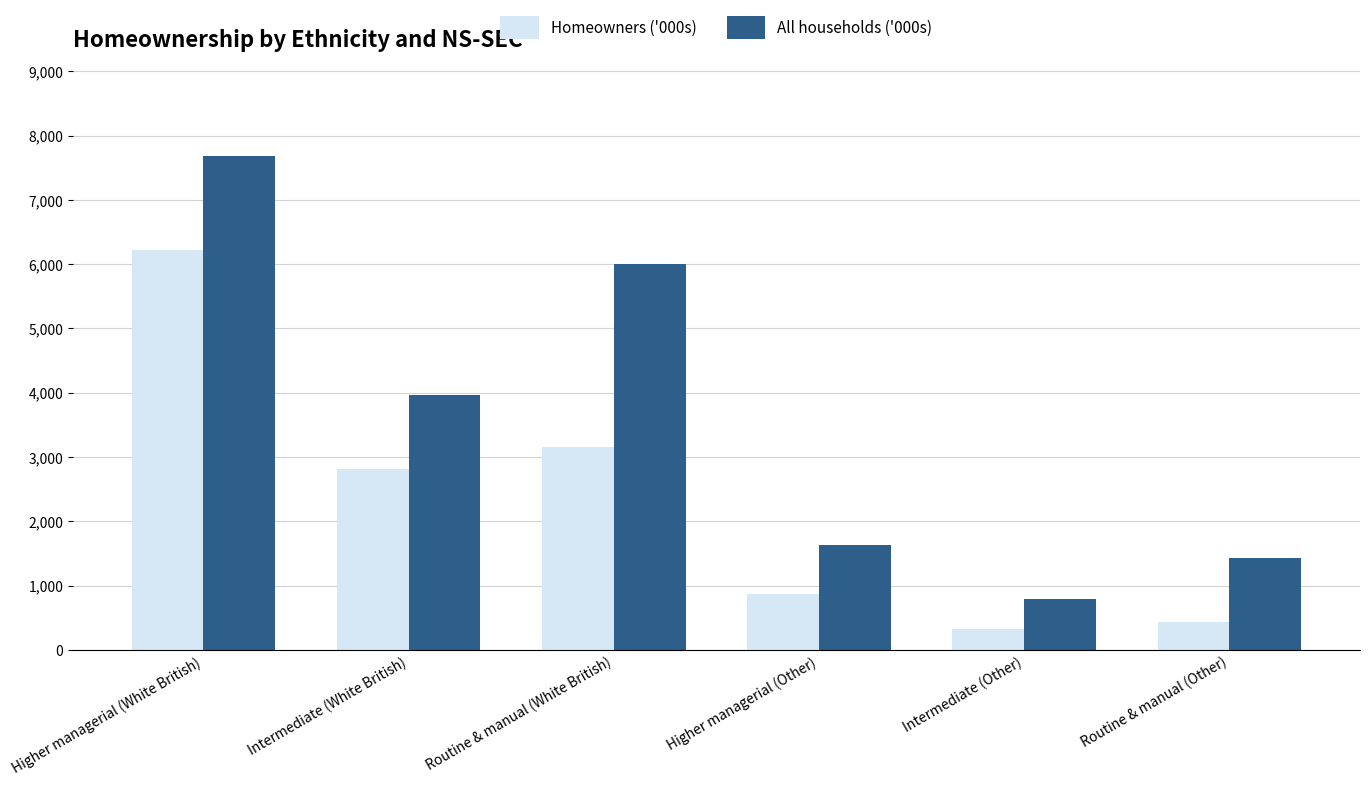

What is the difference between the maximum and minimum values in the Homeowners ('000s) series?

5884